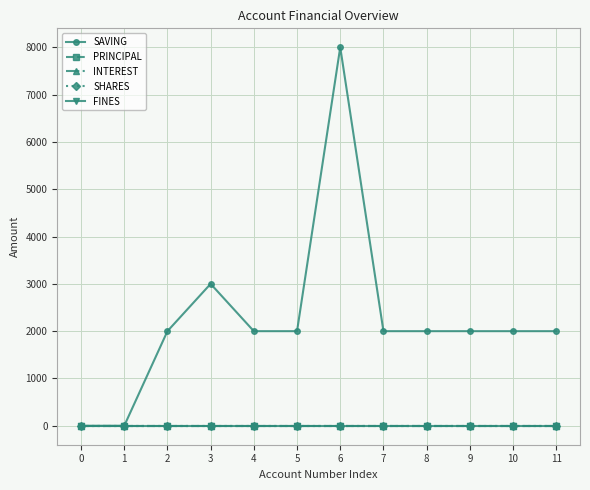

At which category is the sum across all series the highest?

6